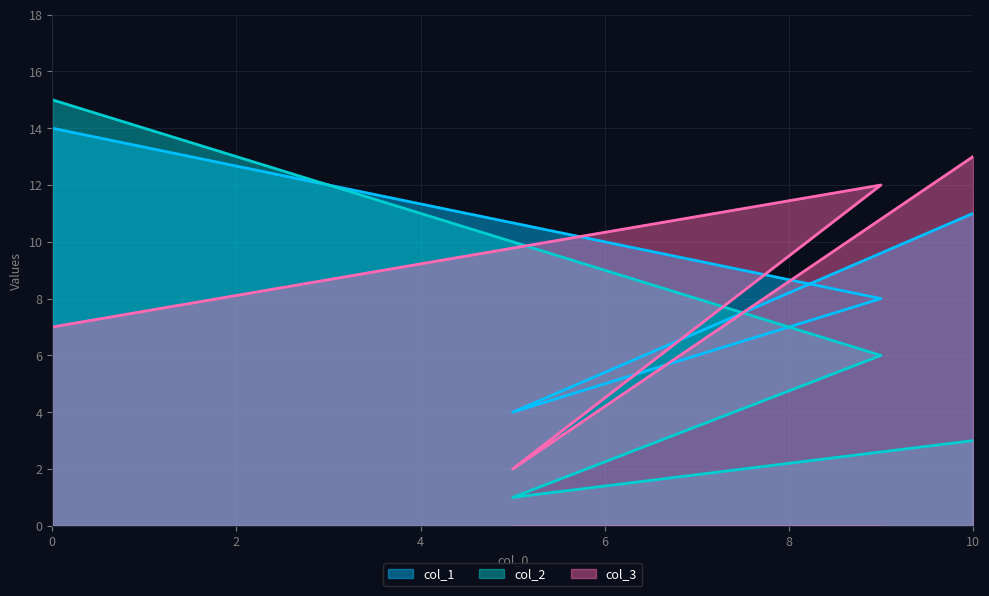

At which label does col_2 reach its minimum?

5